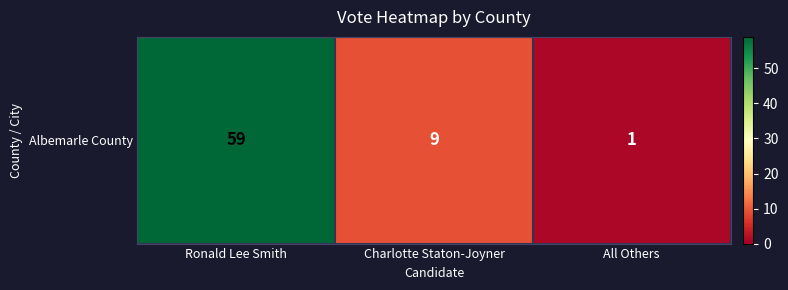

The value at Charlotte Staton-Joyner is 9. True or false?

True